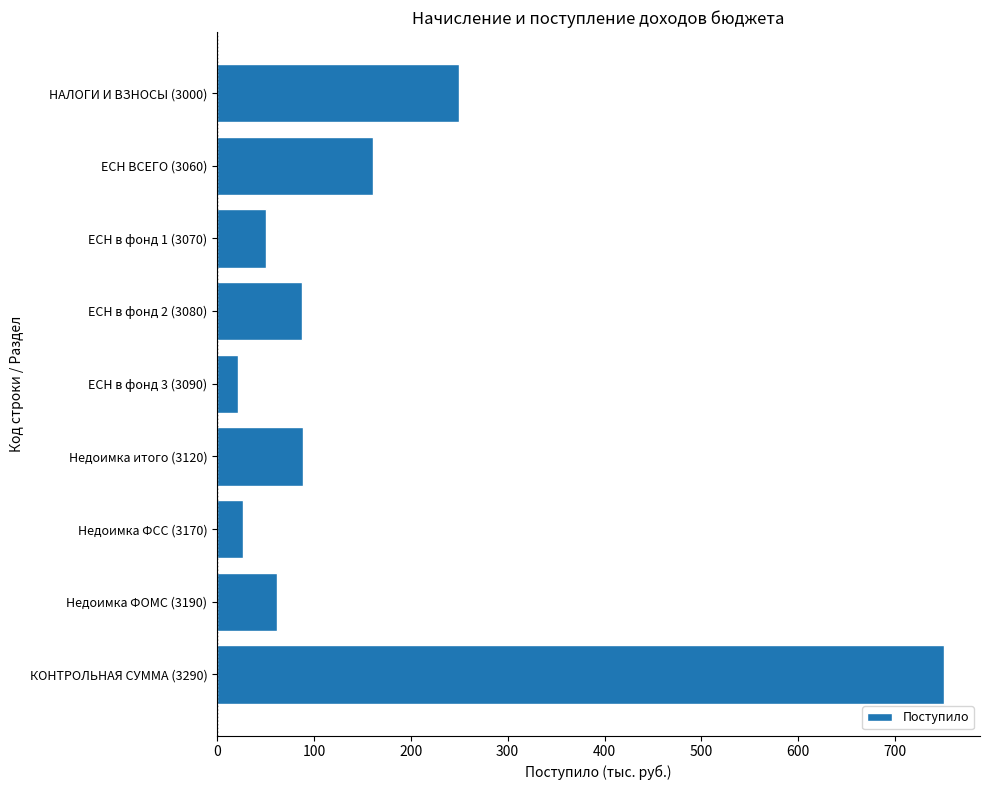

The chart shows a value of 119 at НАЛОГИ И ВЗНОСЫ (3000). True or false?

False